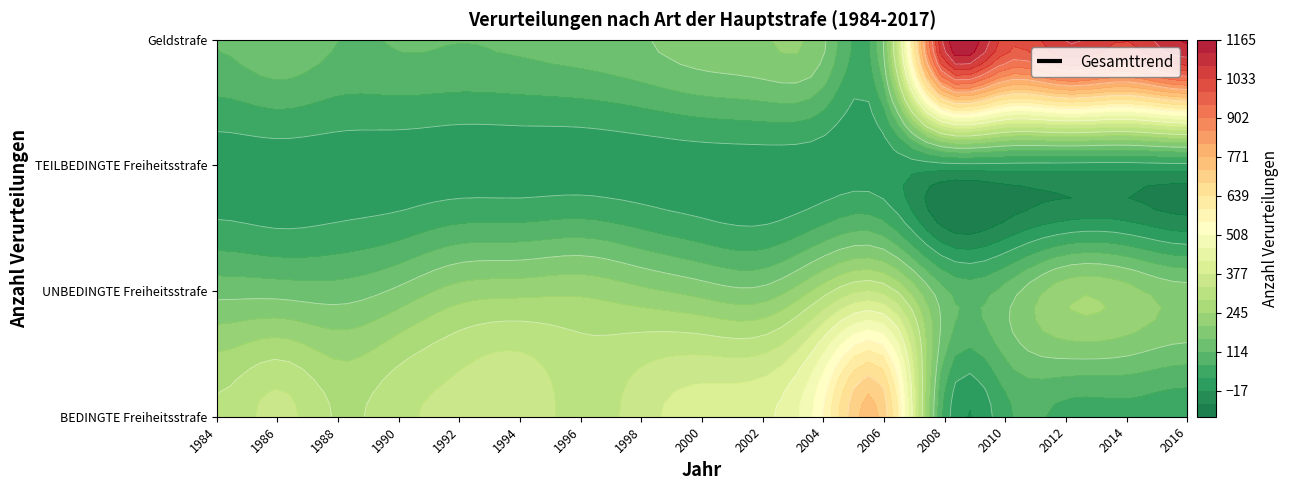

What is the maximum value shown in the chart?

1178